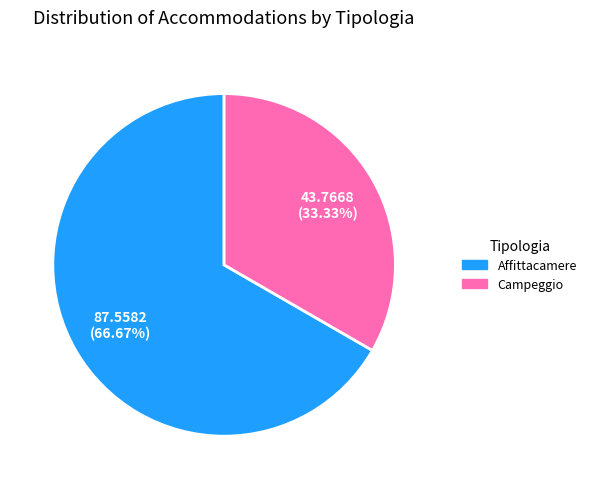

Is there any slice that represents more than half of the pie?

Yes